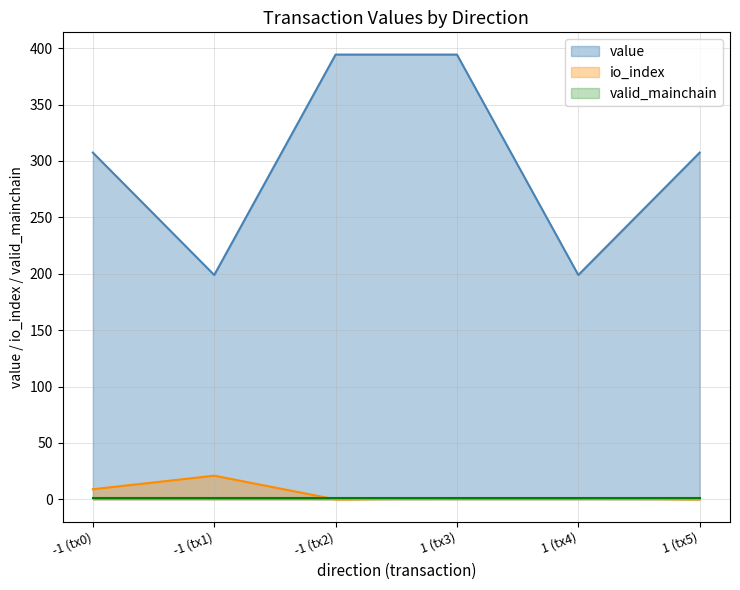

The value of value at -1 (tx1) is 198.9. True or false?

True